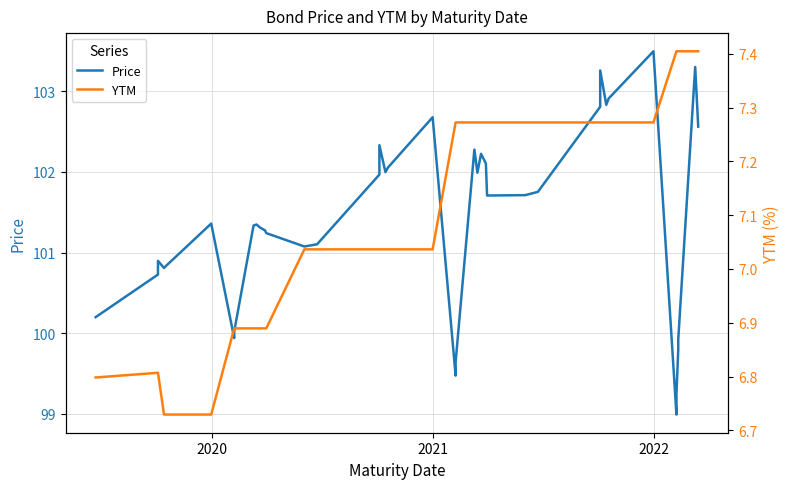

True or false: YTM and Price intersect in this chart.

False